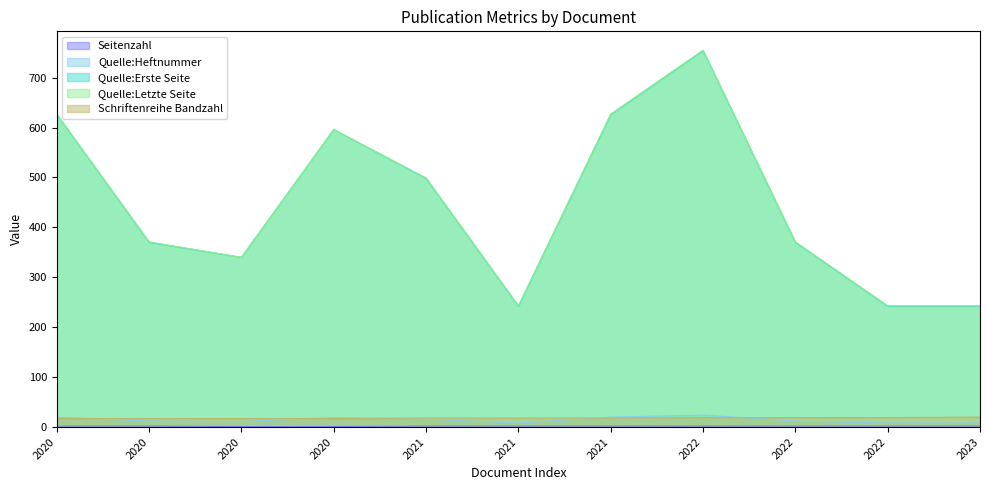

How many lines are shown in the chart?

5